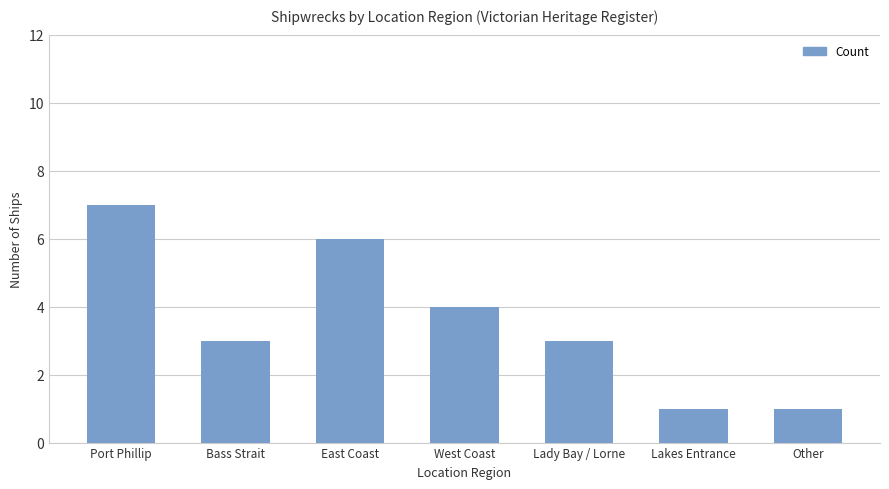

Which has a higher value, West Coast or Port Phillip?

Port Phillip